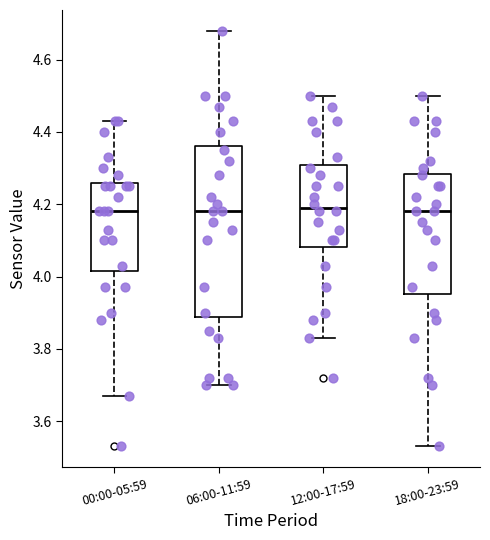

Reading left to right, transcribe this box plot: for each box, give where its median line is, the range the box spans, and where its two whiskers end, as read against the y-axis. The values are not printed on the chart, so give them approximately, as read against the axis.

00:00-05:59: median 4.18, box 4.02 to 4.26, whiskers 3.68 to 4.44
06:00-11:59: median 4.18, box 3.88 to 4.36, whiskers 3.70 to 4.68
12:00-17:59: median 4.20, box 4.08 to 4.30, whiskers 3.84 to 4.50
18:00-23:59: median 4.18, box 3.96 to 4.28, whiskers 3.54 to 4.50